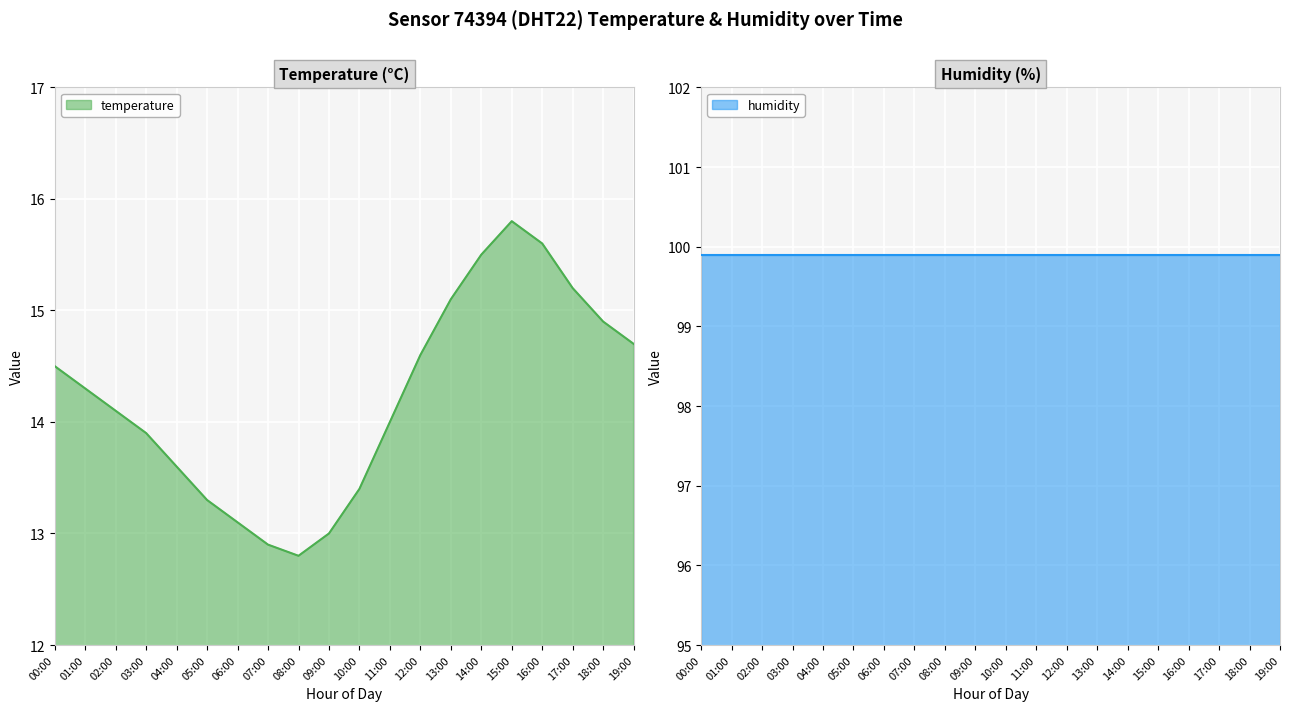

Which series has the largest range (max minus min)?

temperature